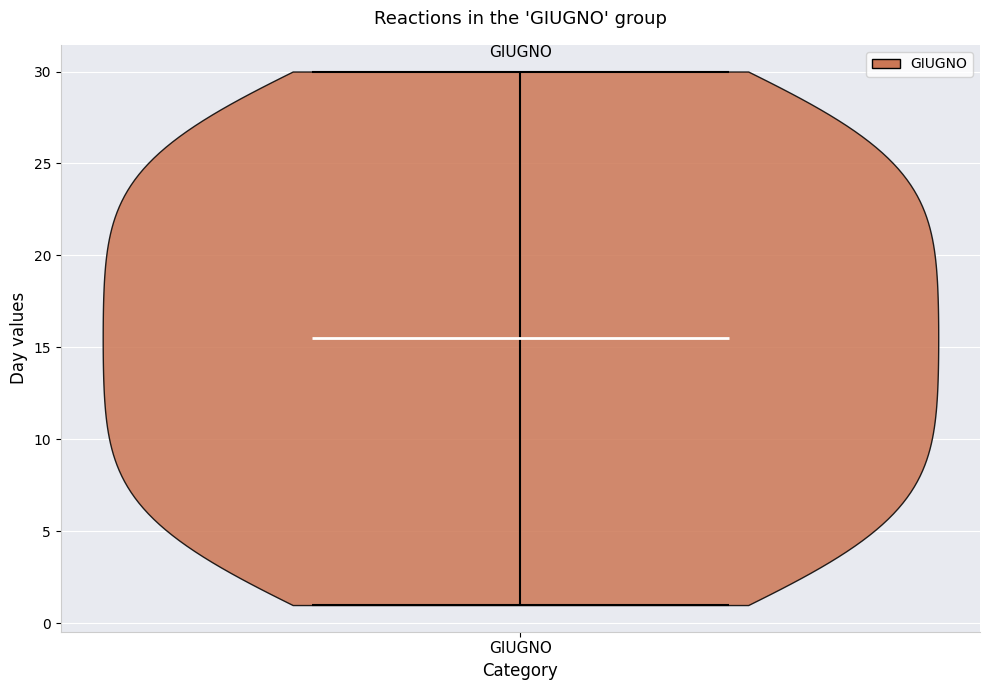

What is the lowest point the violin for GIUGNO reaches on the y-axis? The values are not printed on the chart, so give them approximately, as read against the axis.

1.0